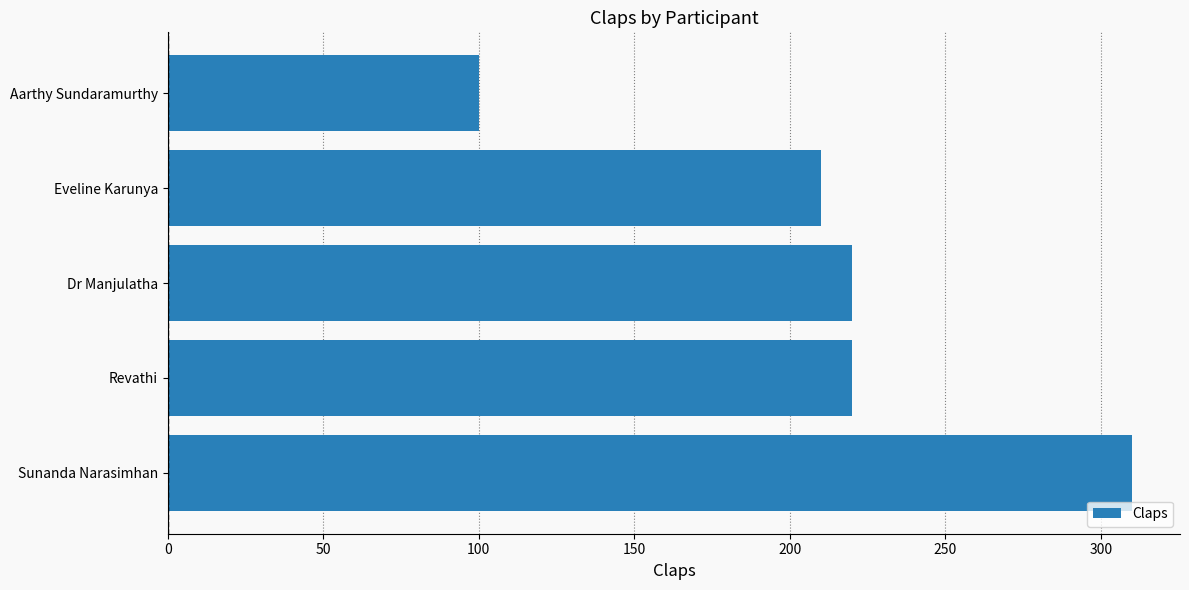

The chart shows a value of 220 at Dr Manjulatha. True or false?

True